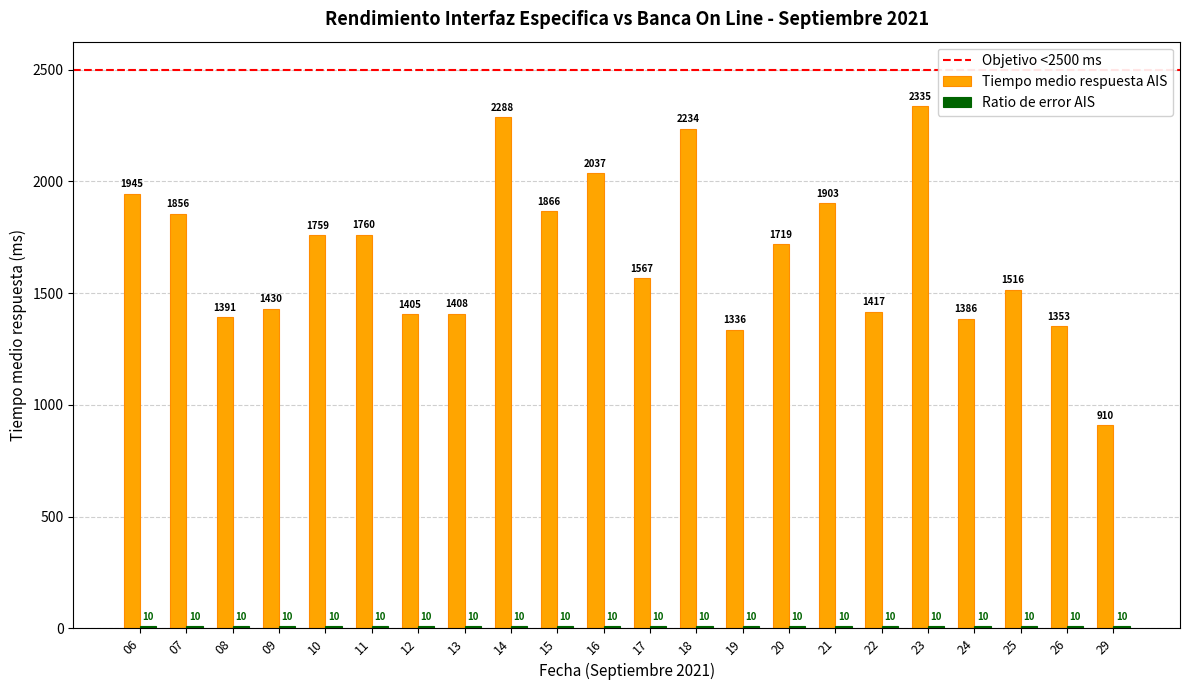

At which label does Tiempo medio respuesta AIS first exceed 1719?

06